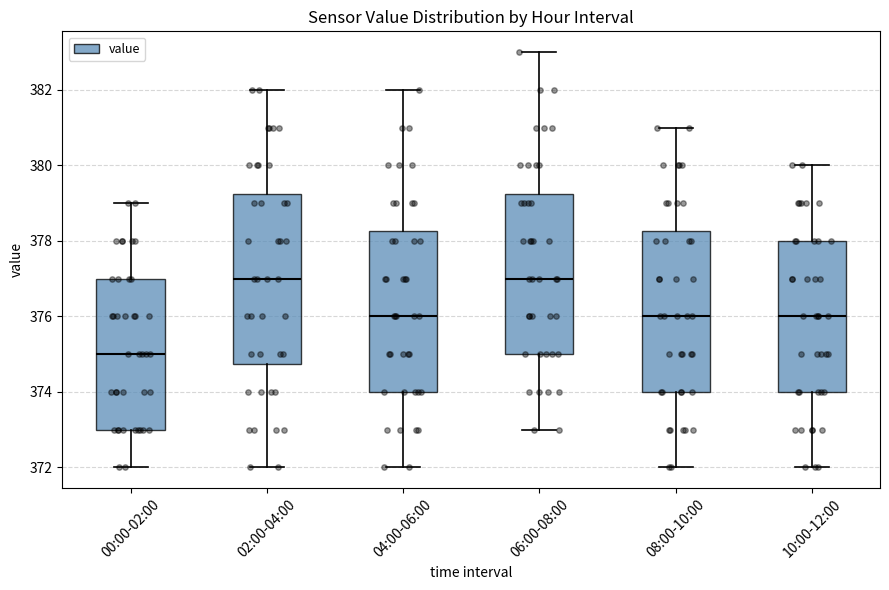

Which box's median line is the lowest?

00:00-02:00